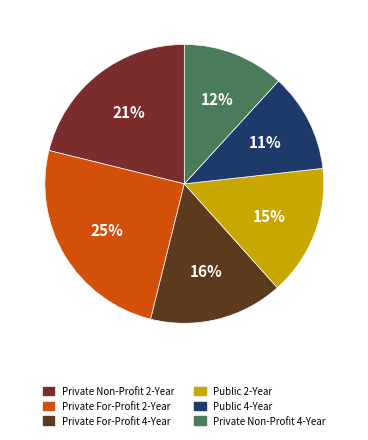

How many segments does this pie chart have?

6